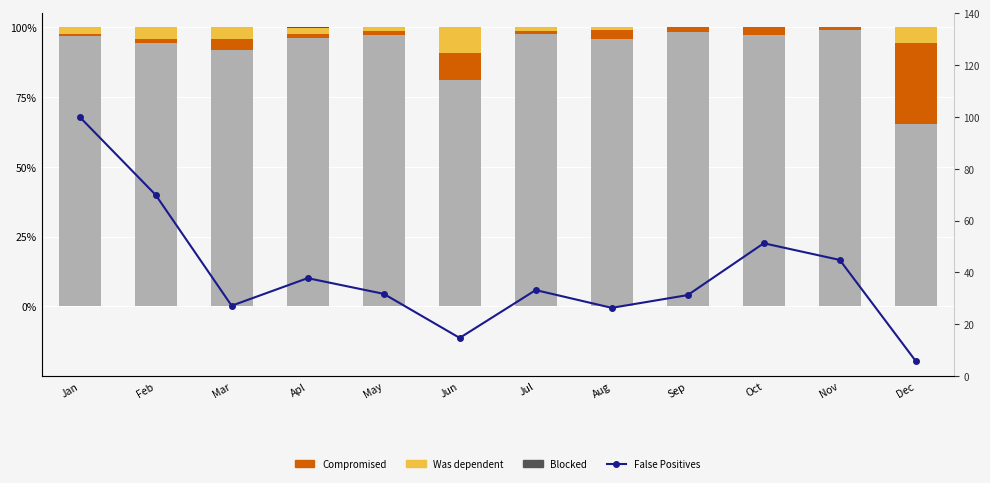

Count the number of data series in this chart.

5